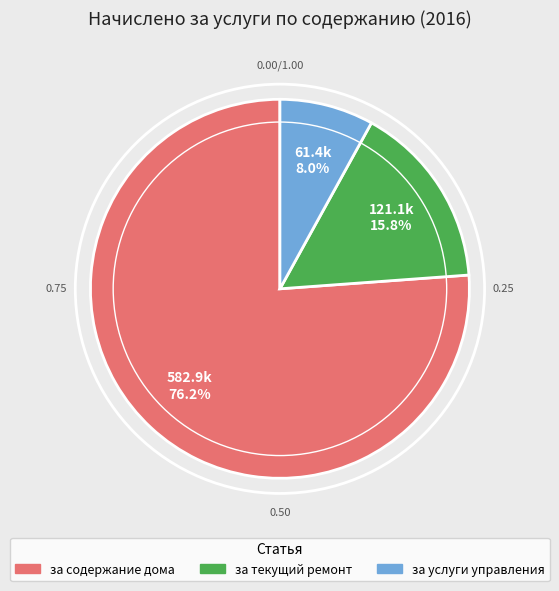

Is it true that за содержание дома is 68% of the pie?

False